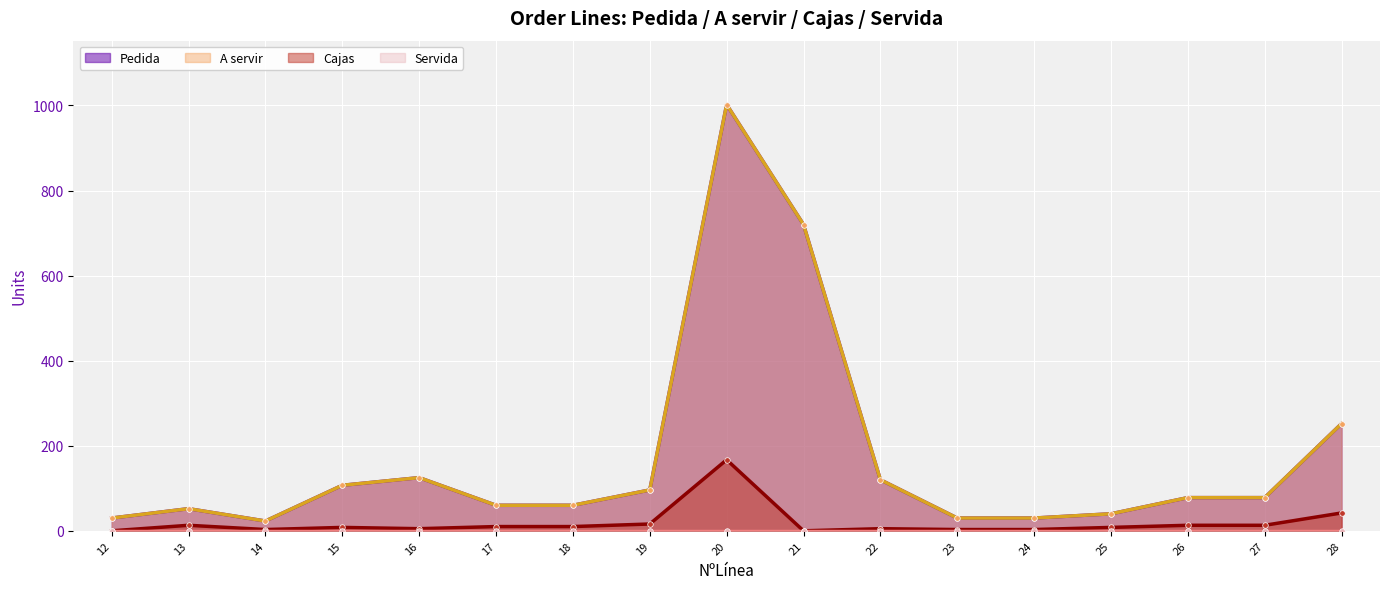

How many data points does each series have?

17